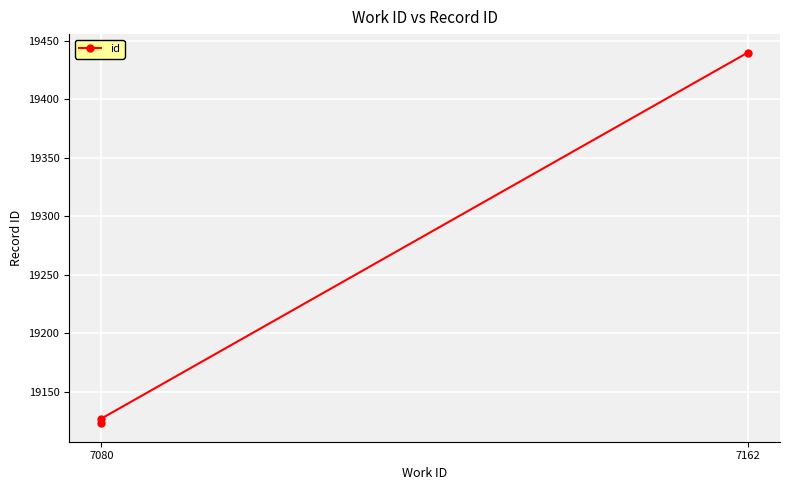

What is the greatest value displayed?

19440